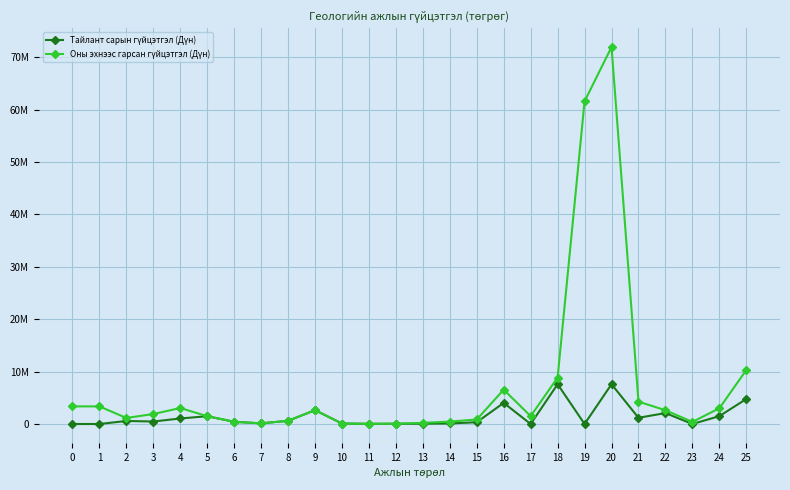

Rank the series by their average value, from lowest to highest.

Тайлант сарын гүйцэтгэл (Дүн), Оны эхнээс гарсан гүйцэтгэл (Дүн)